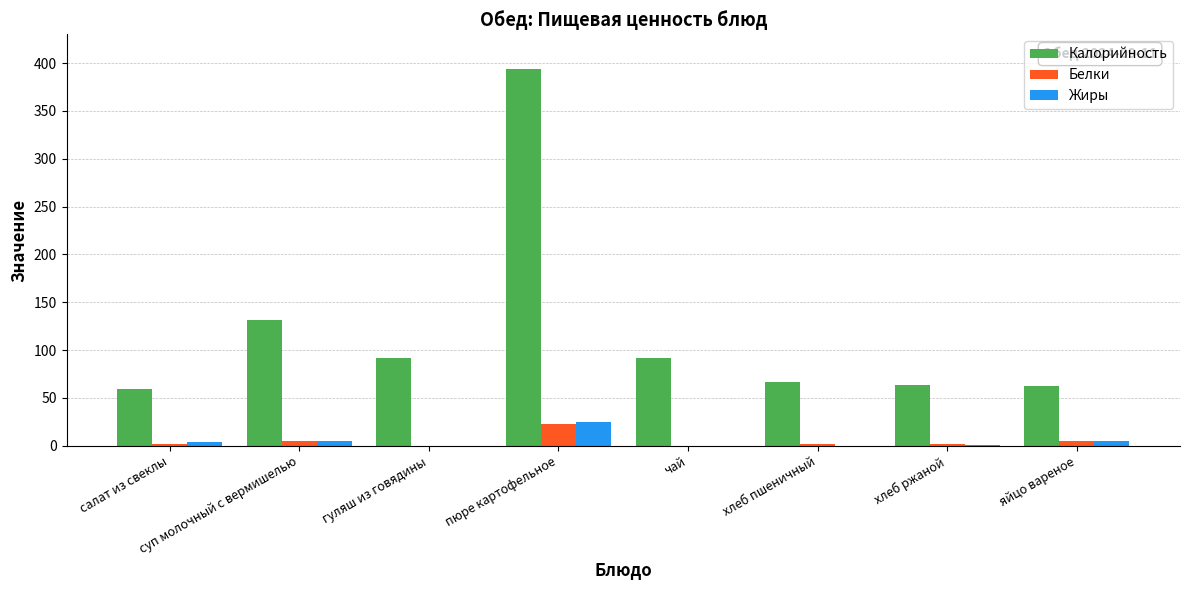

How many series are shown in this chart?

3